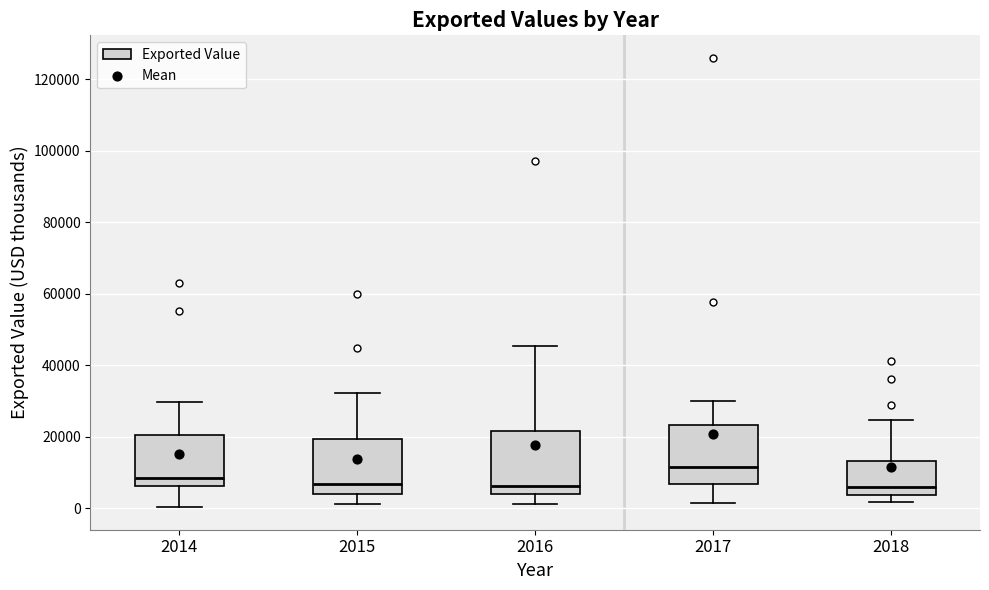

Reading left to right, read every box against the y-axis: the position of its median line, the range the box covers, and the ends of its whiskers. The values are not printed on the chart, so give them approximately, as read against the axis.

2014: median 8000, box 6000 to 20000, whiskers 0 to 30000
2015: median 6000, box 4000 to 20000, whiskers 2000 to 32000
2016: median 6000, box 4000 to 22000, whiskers 2000 to 46000
2017: median 12000, box 6000 to 24000, whiskers 2000 to 30000
2018: median 6000, box 4000 to 14000, whiskers 2000 to 24000